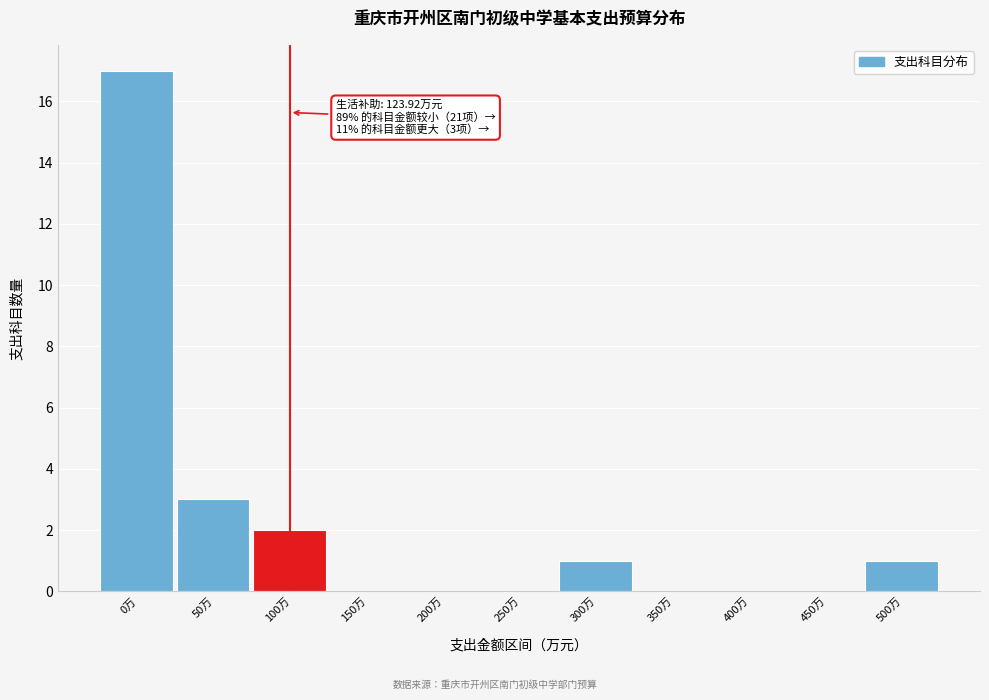

Reading right to left, list all the values displayed in this chart.

500万=1	450万=0	400万=0	350万=0	300万=1	250万=0	200万=0	150万=0	100万=2	50万=3	0万=17